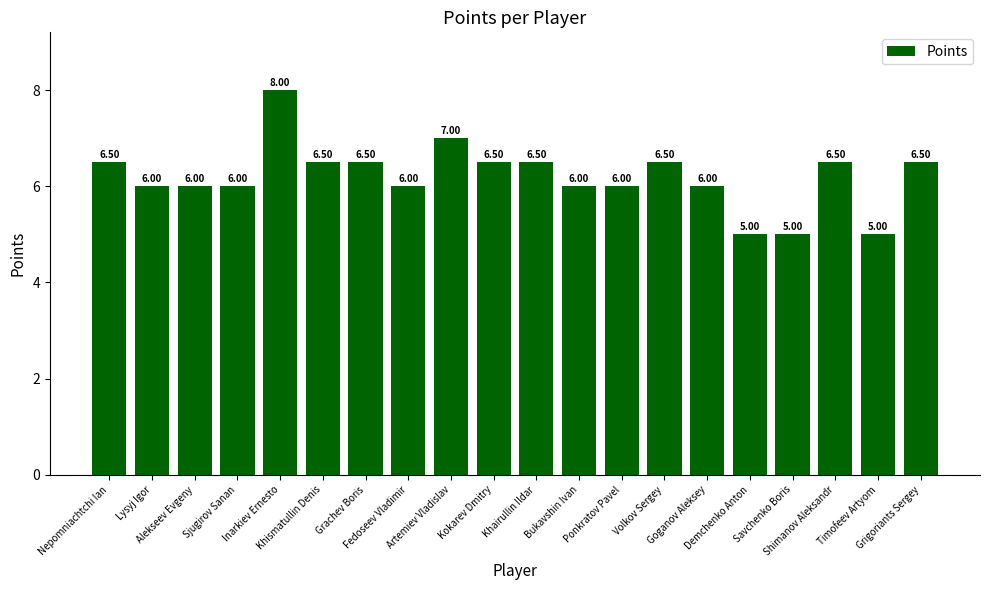

How many categories are shown in the chart?

20